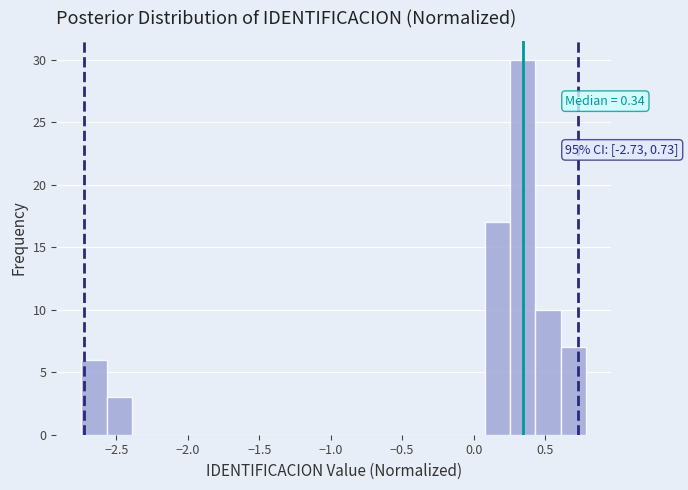

Read against the x-axis, roughly where is the centre of the tallest bar?

0.35